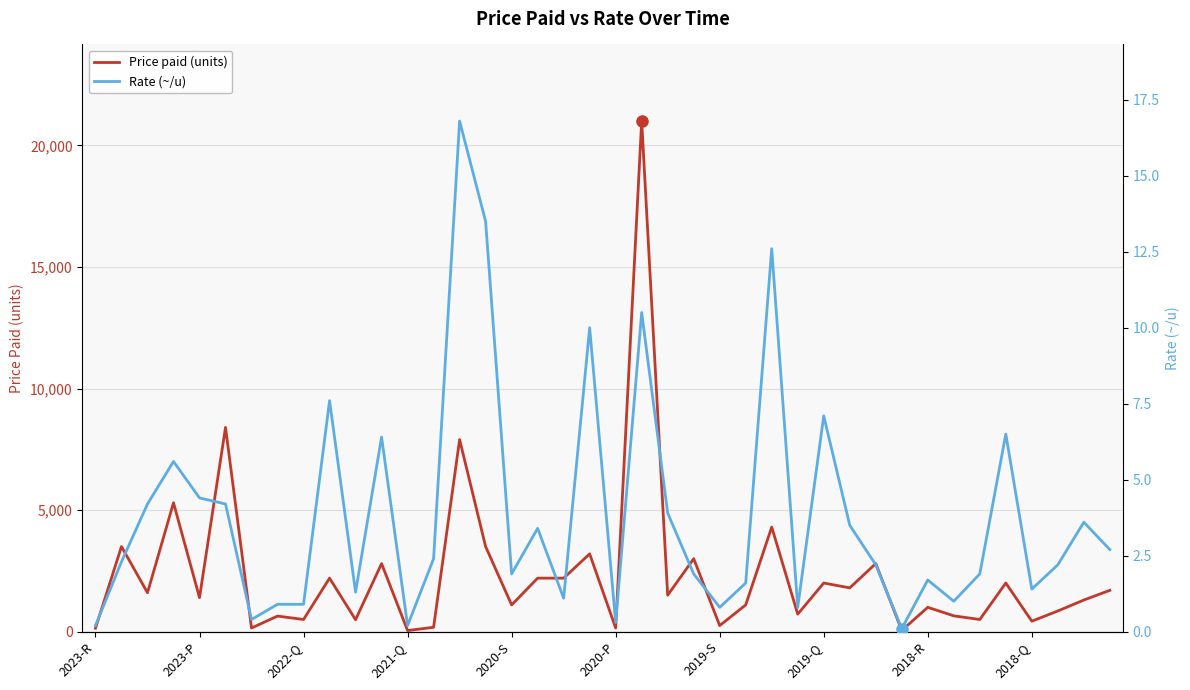

What are all the series names shown in the legend?

Price paid (units), Rate (~/u)